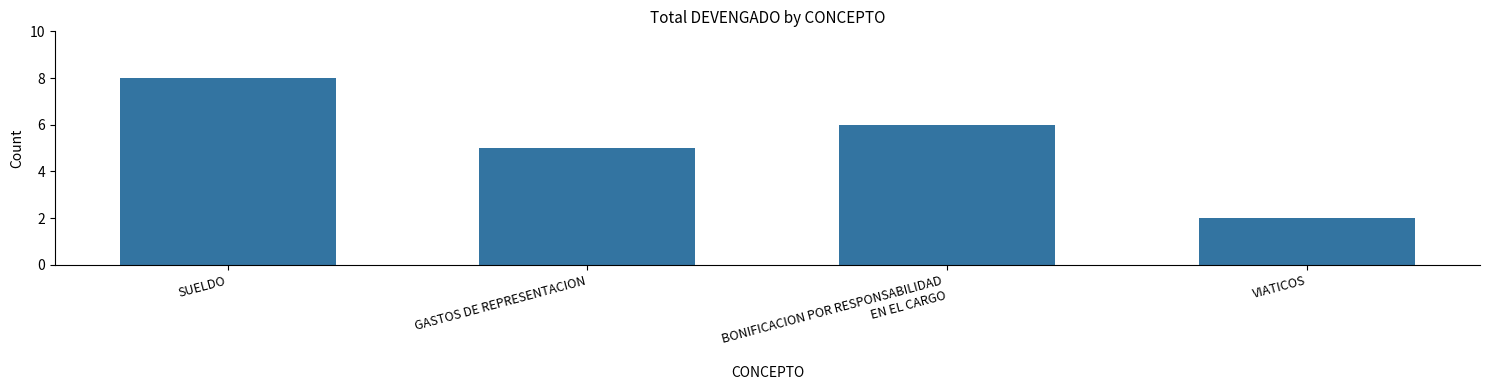

Reading left to right, what are all the values shown in this chart?

SUELDO=8	GASTOS DE REPRESENTACION=5	BONIFICACION POR RESPONSABILIDAD
EN EL CARGO=6	VIATICOS=2